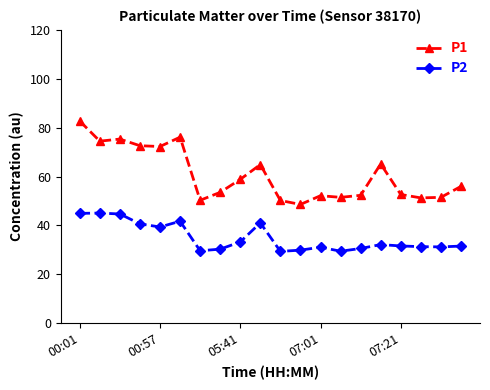

What is the lowest value of the P2 series?

29.4